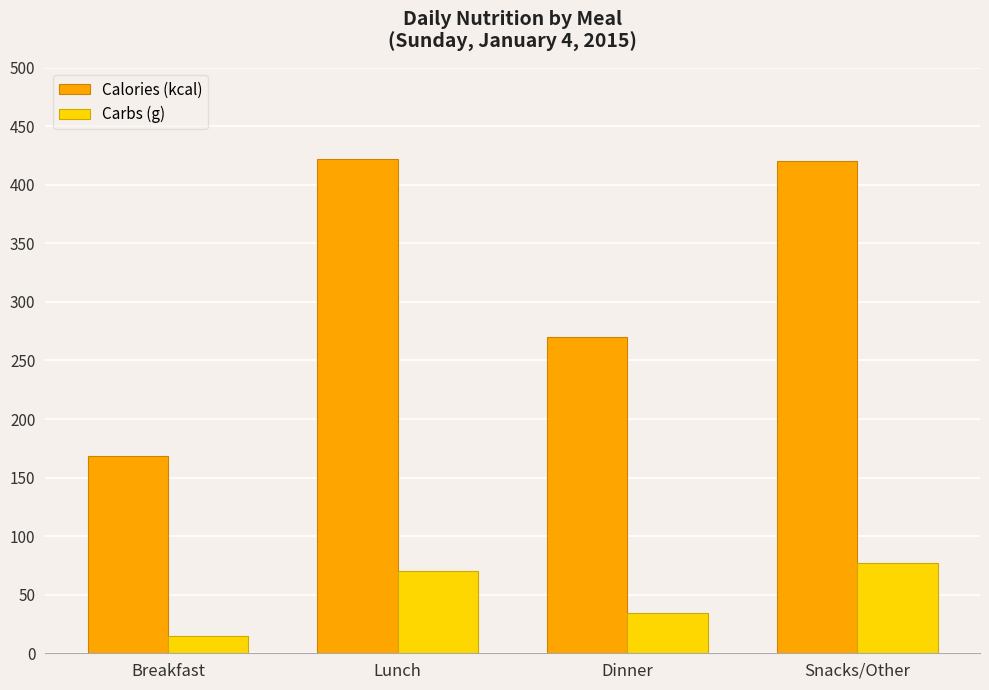

List the series in order of their overall mean, lowest first.

Carbs (g), Calories (kcal)